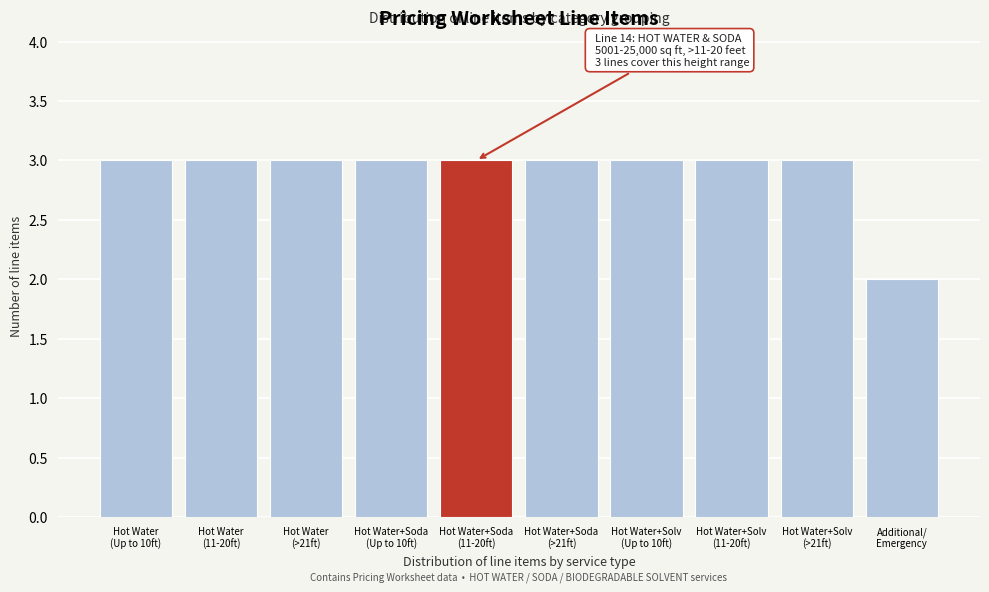

Reading left to right, transcribe all the data shown in this chart.

3	3	3	3	3	3	3	3	3	2